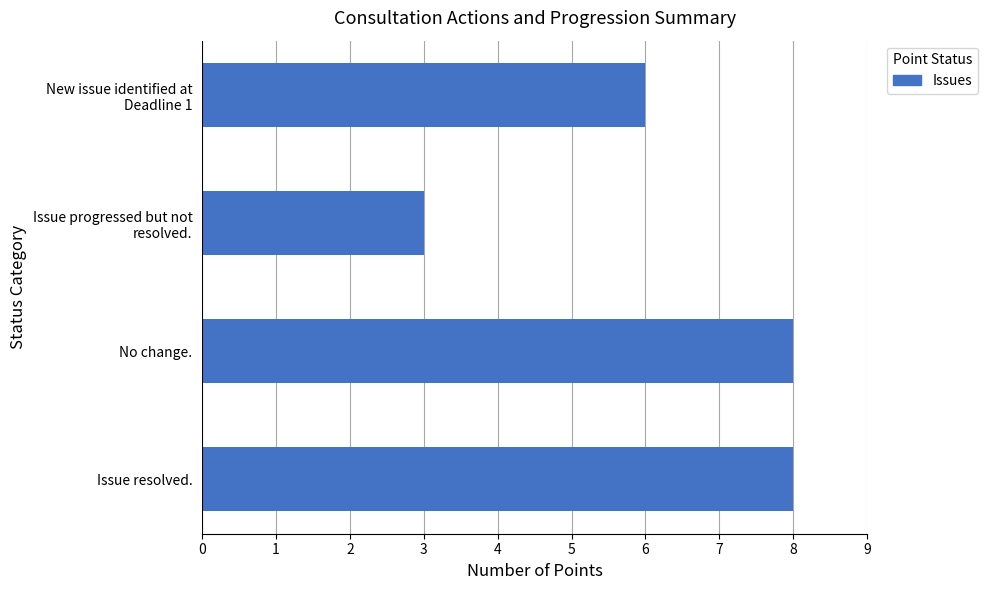

What is the greatest value displayed?

8